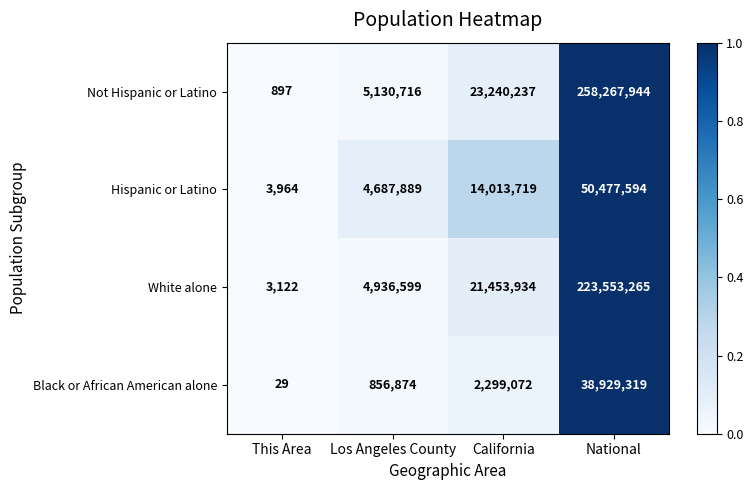

Which series has the largest range (max minus min)?

Not Hispanic or Latino